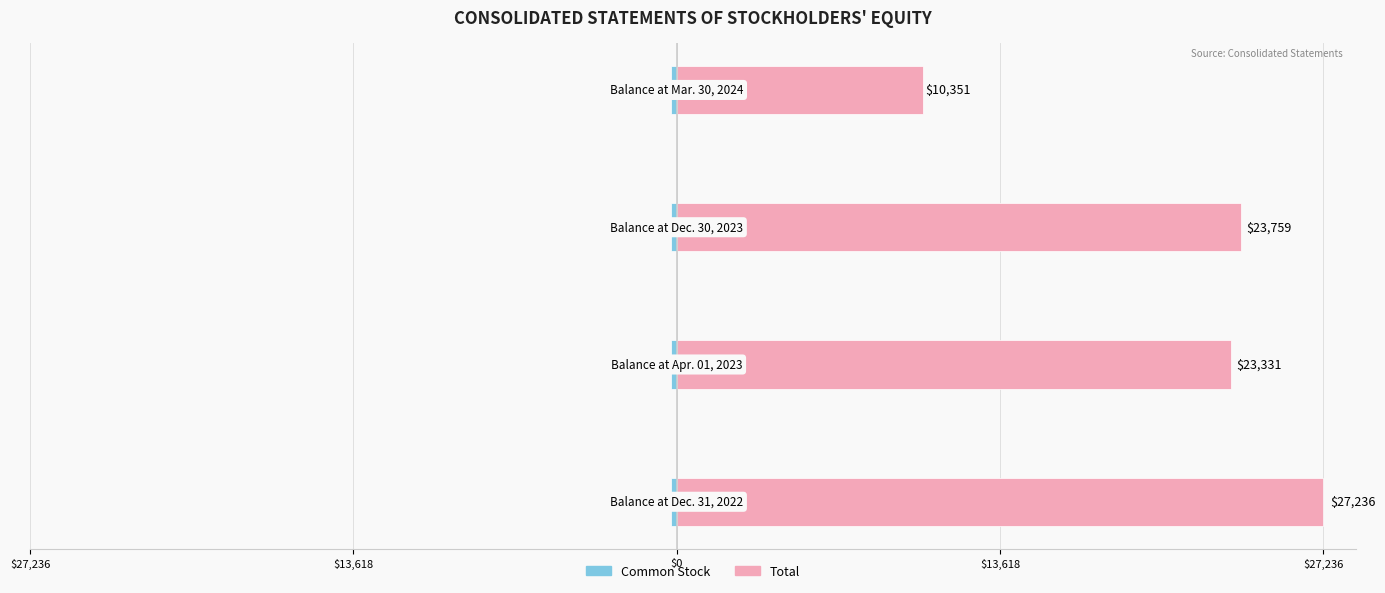

Reading right to left, what are all the values shown in this chart?

Common Stock: -256	-254	-239	-233
Total: 10351	23759	23331	27236